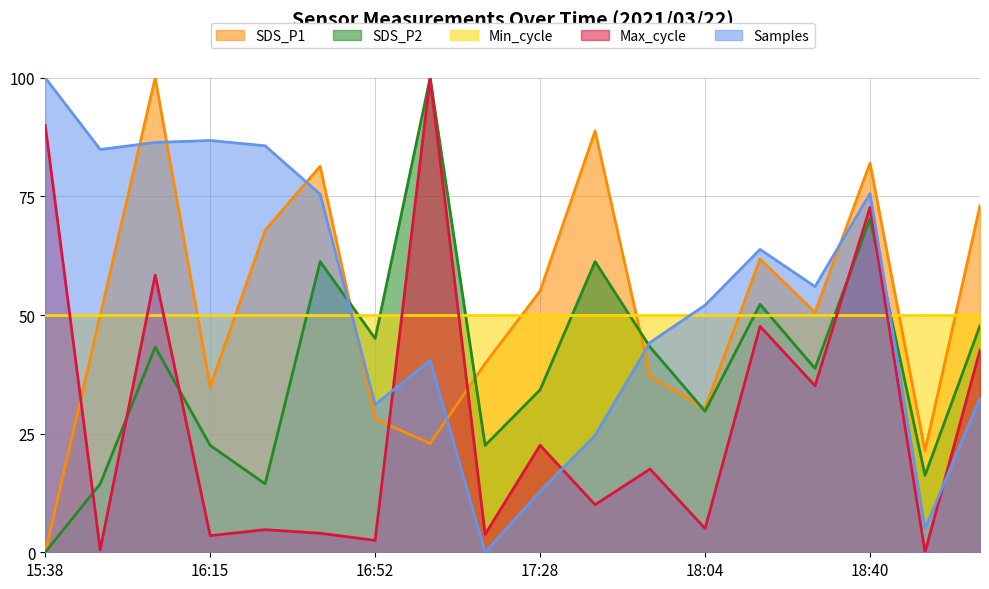

What is the value of the Samples point at the 8th from the left?

40.4